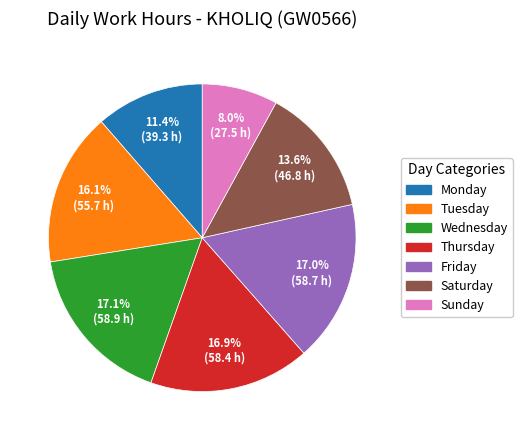

Does any single category account for the majority?

No